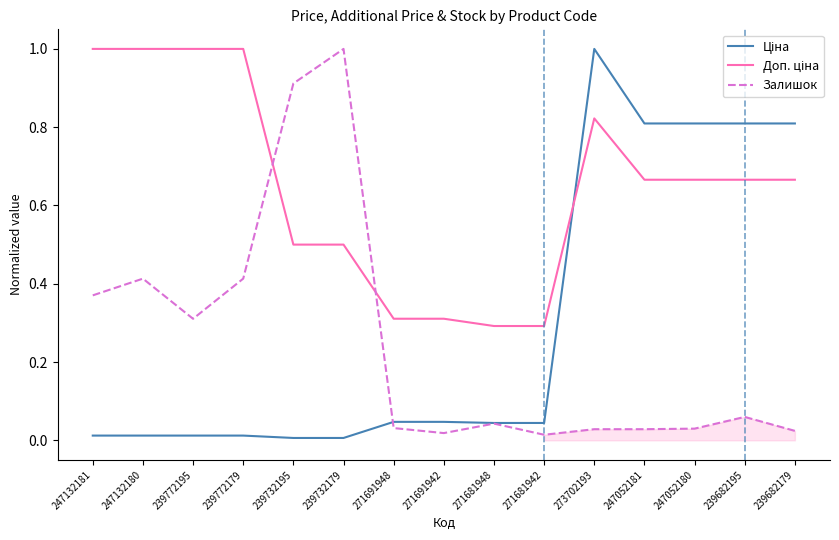

True or false: Доп. ціна and Ціна cross at least once.

True